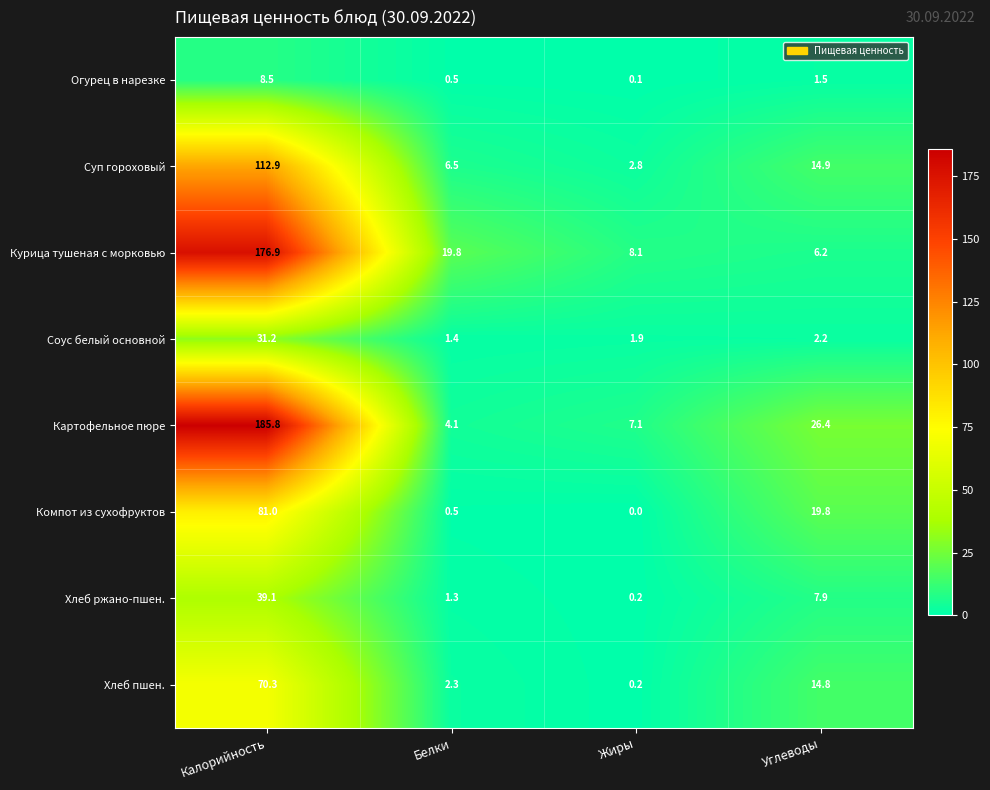

Is it true that Огурец в нарезке equals 0.5 at Белки?

True